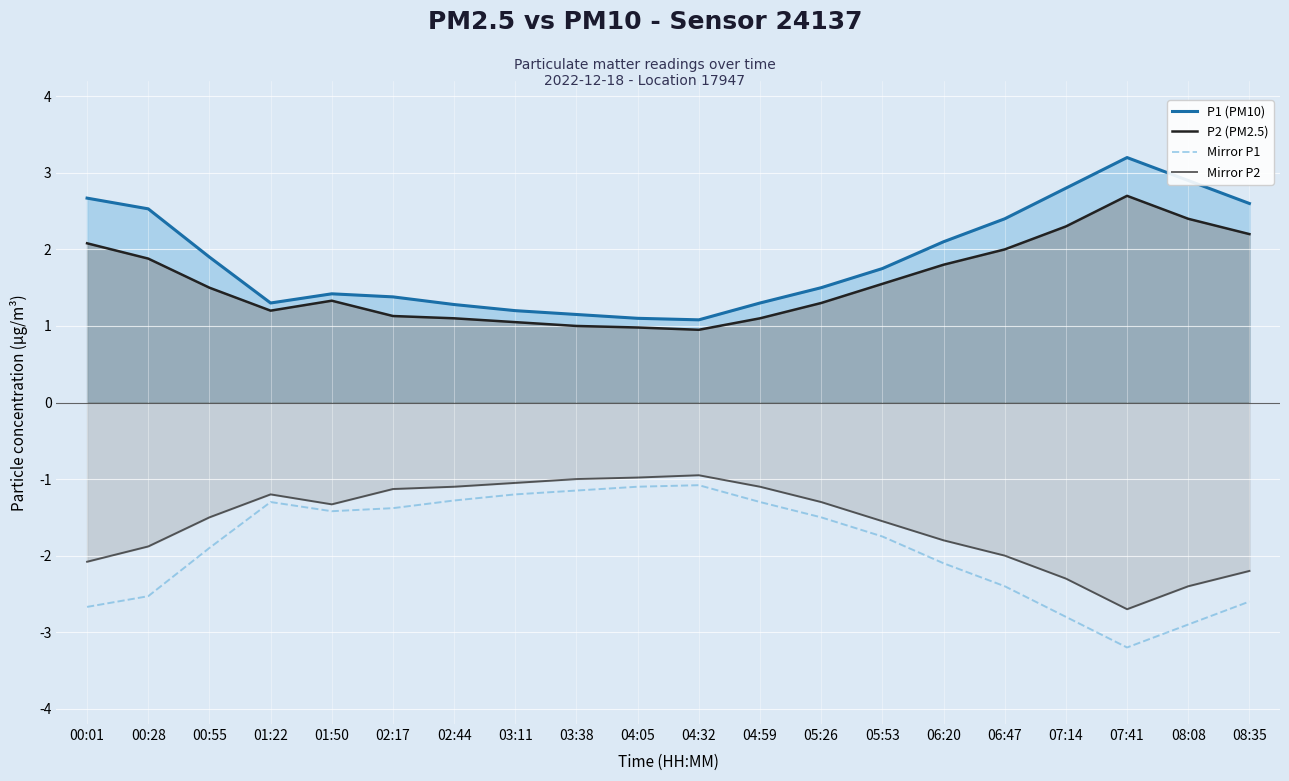

What is the smallest value displayed?

-3.2